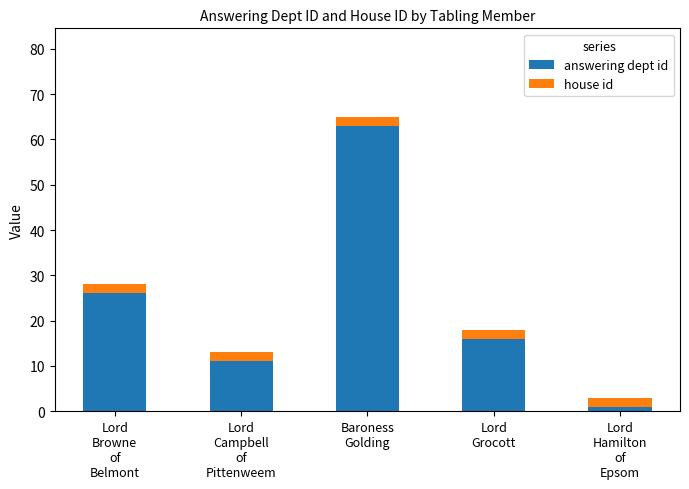

How many bars are there in total?

5